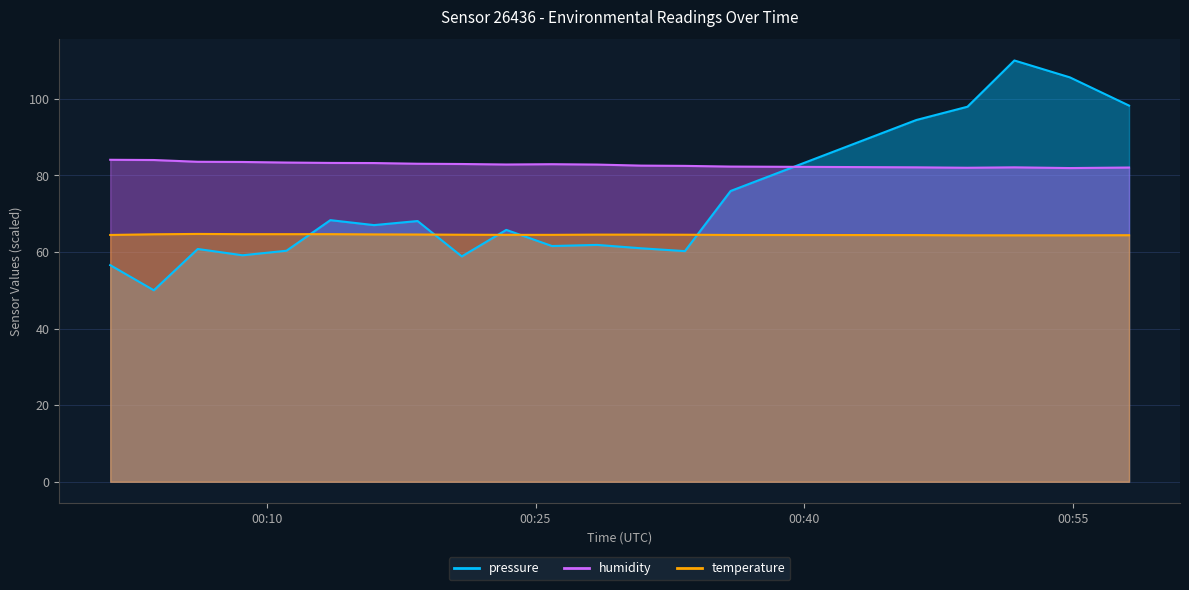

True or false: humidity and temperature intersect in this chart.

False